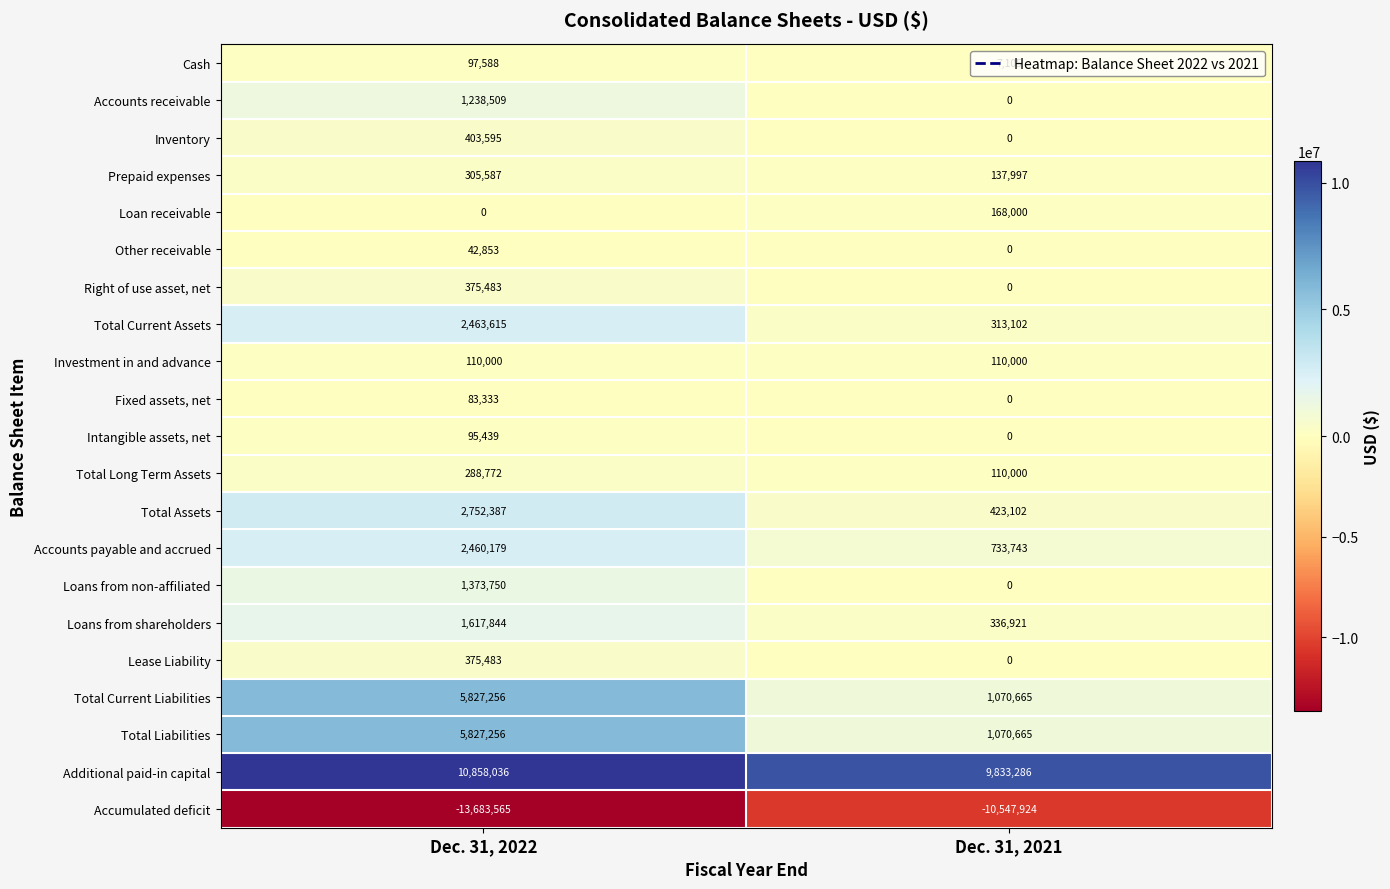

What is the maximum value shown in the chart?

10858036